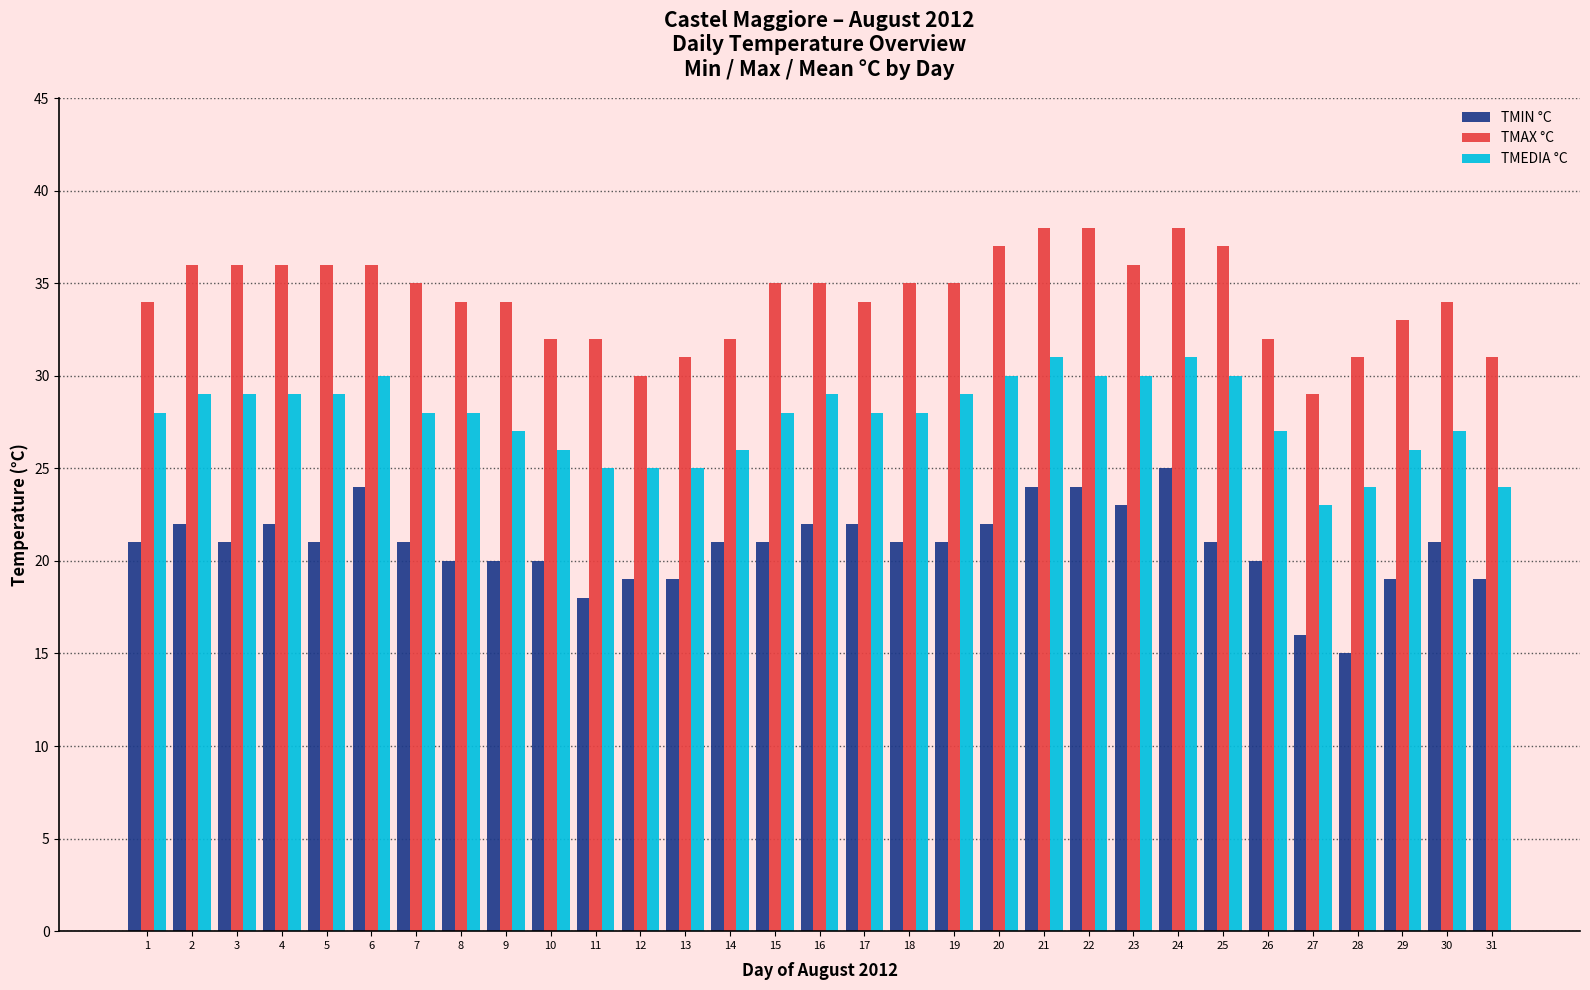

Between 1 and 7, which series saw the biggest shift?

TMAX °C